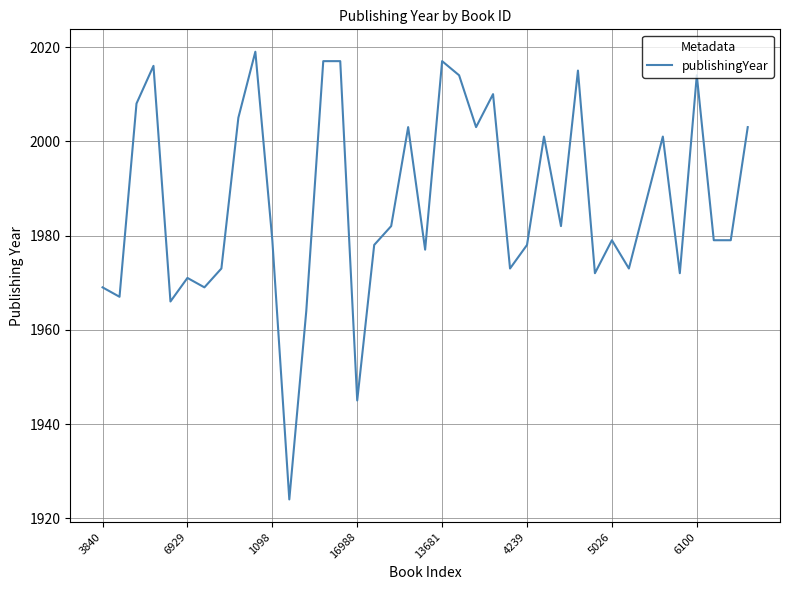

What is the difference between the second highest and second lowest values?

72